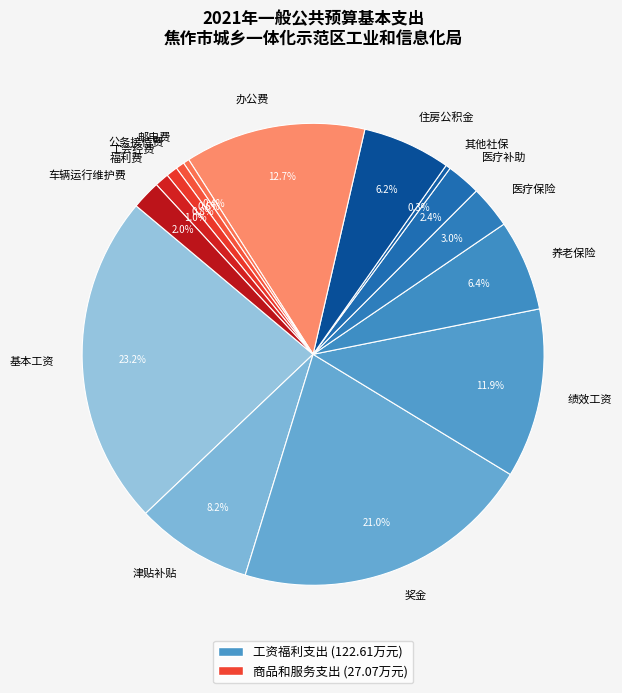

Does 邮电费 account for over 50% of the chart?

No